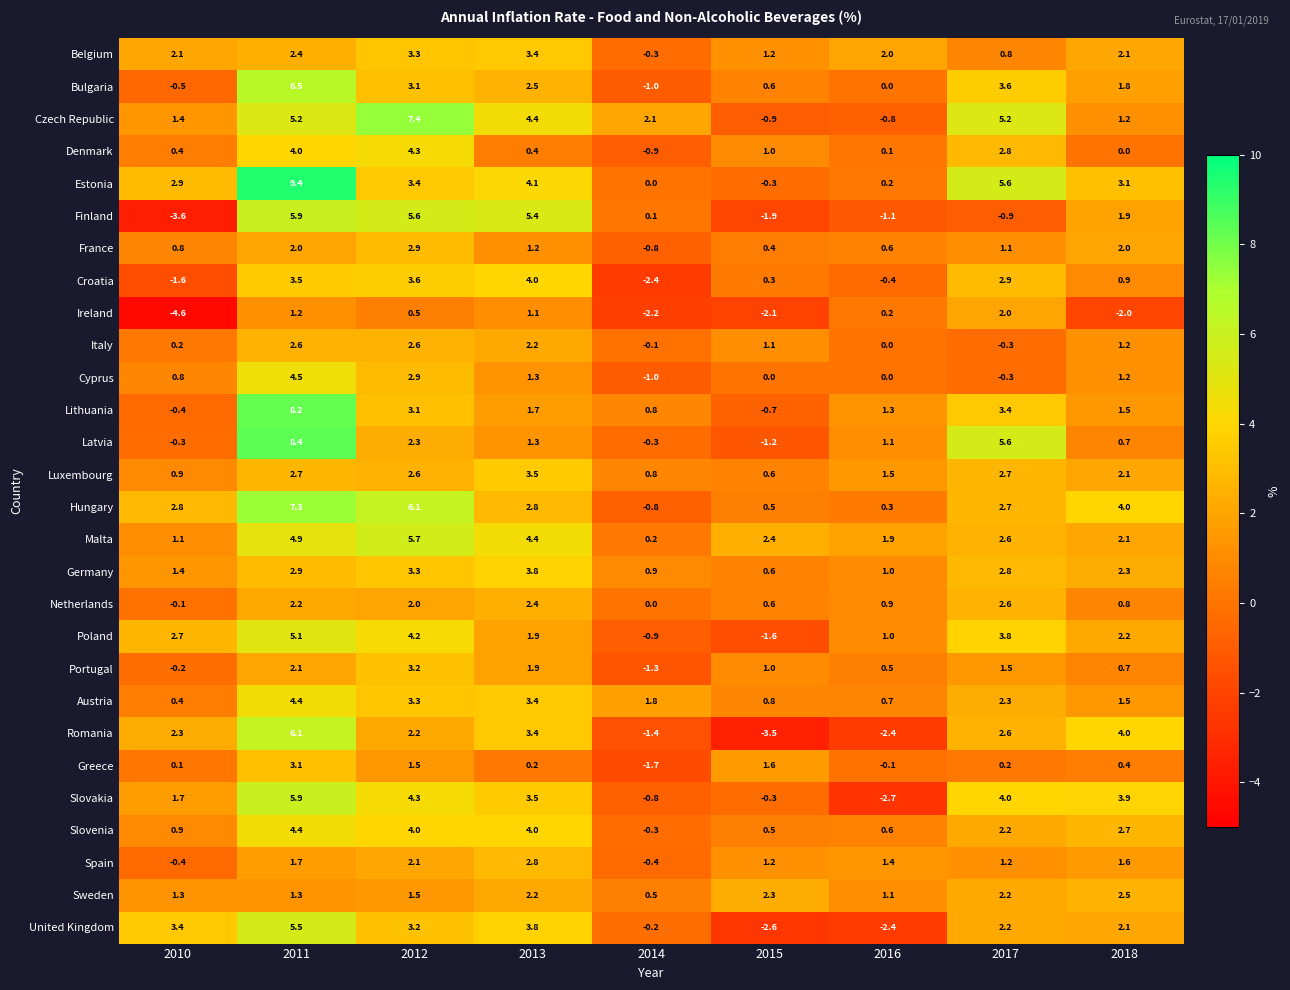

Rank the categories by Estonia value from highest to lowest.

2011, 2017, 2013, 2012, 2018, 2010, 2016, 2014, 2015